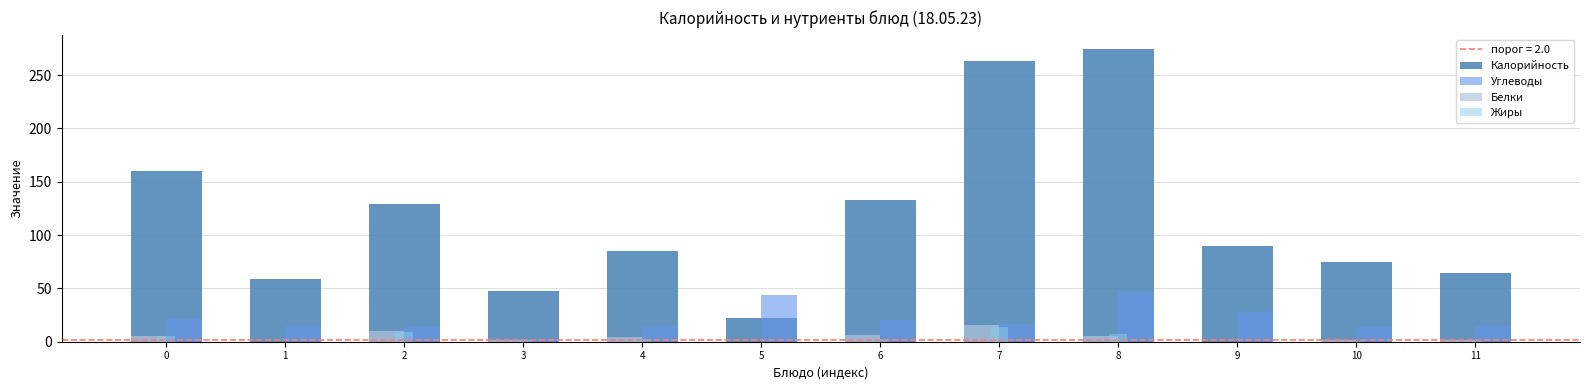

Count the number of data series in this chart.

4